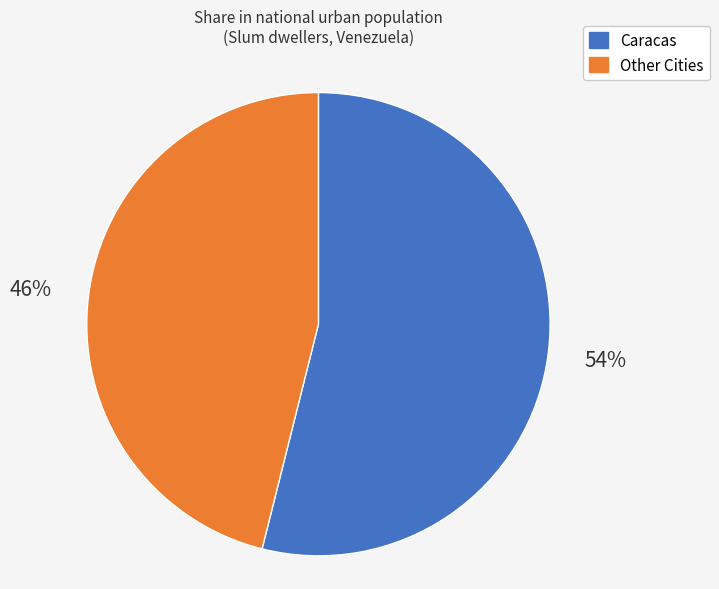

Is there any slice that represents more than half of the pie?

Yes